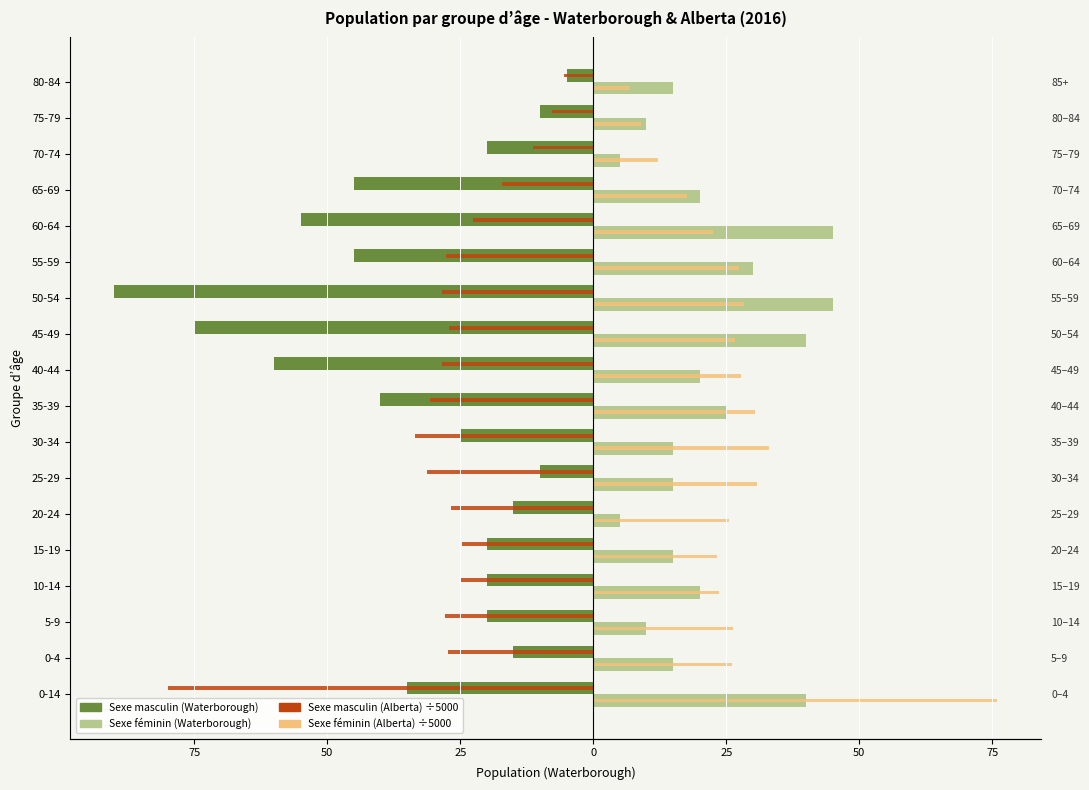

What is the label of the 12th bar from the right?

25-29